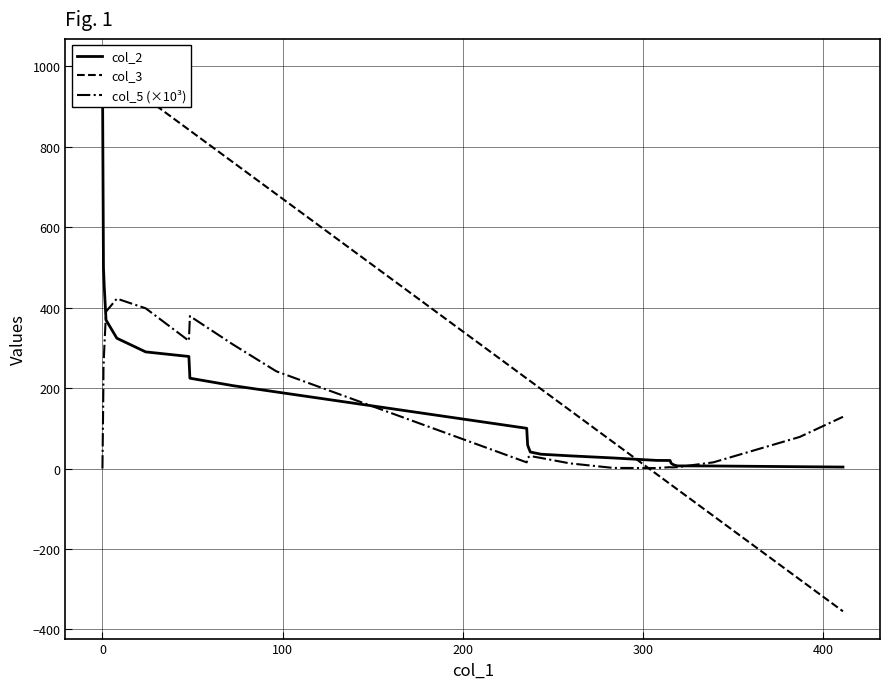

Reading left to right, what are all the values shown in this chart?

col_2: 1000.0	557.6	500.0	452.2	369.0	323.9	289.9	278.5	224.5	205.9	190.3	100.0	58.9	52.1	41.1	35.5	31.5	26.3	20.2	20.0	13.8	11.7	9.1	6.6	6.4	4.5	3.7
col_3: 1000.0	998.4	998.1	996.7	993.4	973.6	920.9	841.8	840.0	760.9	681.8	223.8	222.1	220.5	217.2	197.4	144.7	65.6	-13.5	-38.5	-40.2	-41.8	-45.1	-51.7	-117.6	-275.8	-354.9
col_5 (×10³): 0.0	194.2	248.1	296.4	389.9	422.2	398.2	317.4	378.8	308.0	241.6	15.3	26.6	28.3	31.0	26.2	12.8	1.5	1.1	3.4	2.9	2.9	2.9	3.4	15.4	78.6	128.6